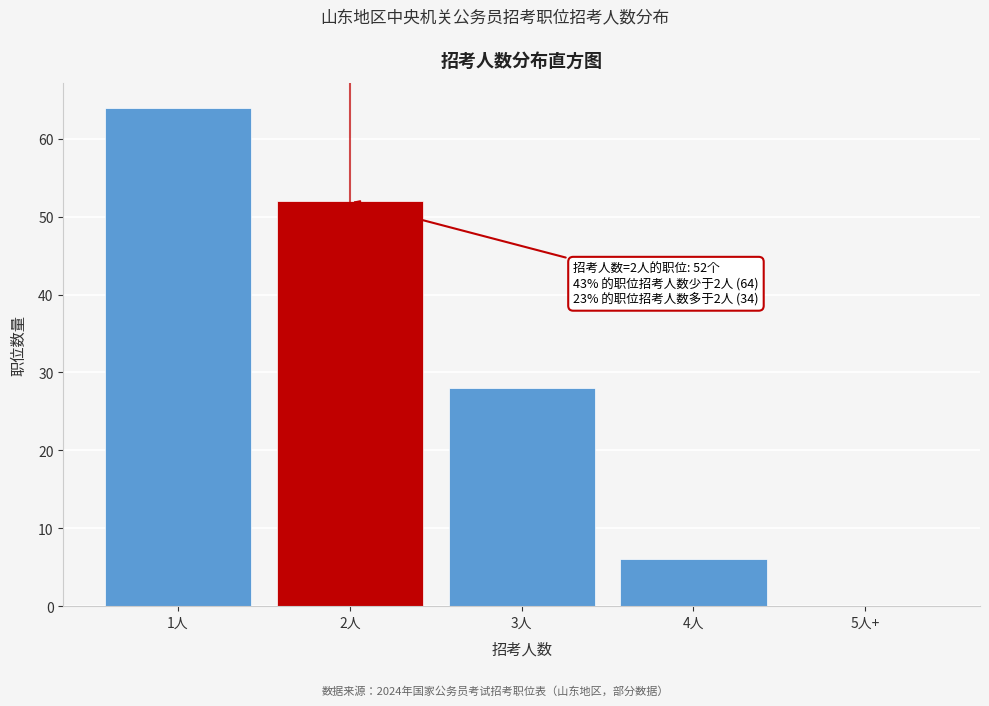

Reading left to right, extract all data points from this chart.

1人=64	2人=52	3人=28	4人=6	5人+=0